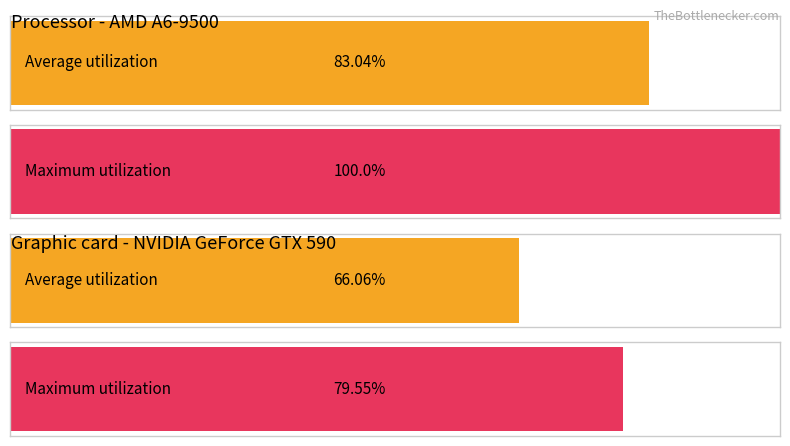

How many series are shown in this chart?

2